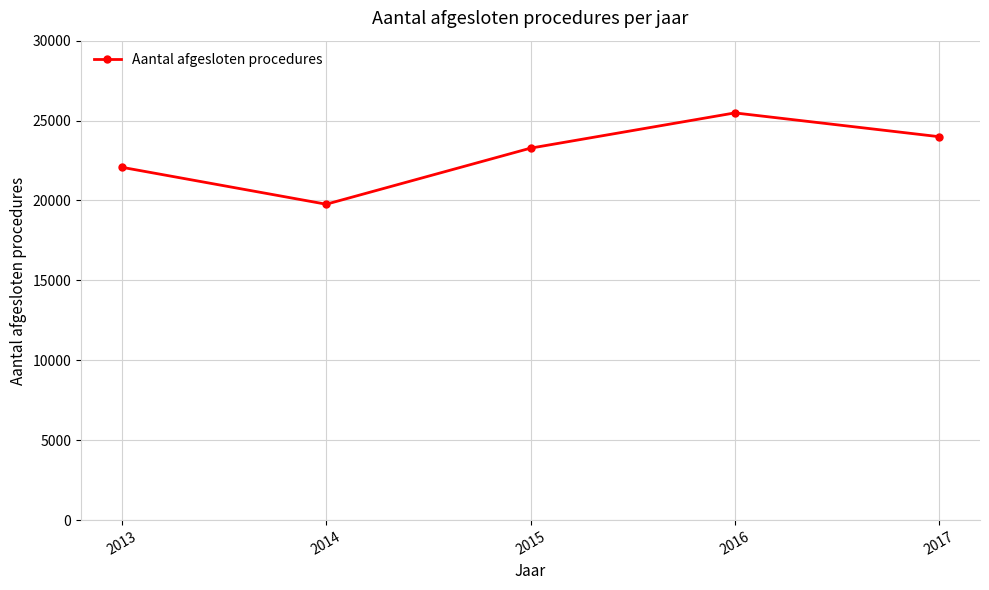

Between 2015 and 2013, which is larger?

2015